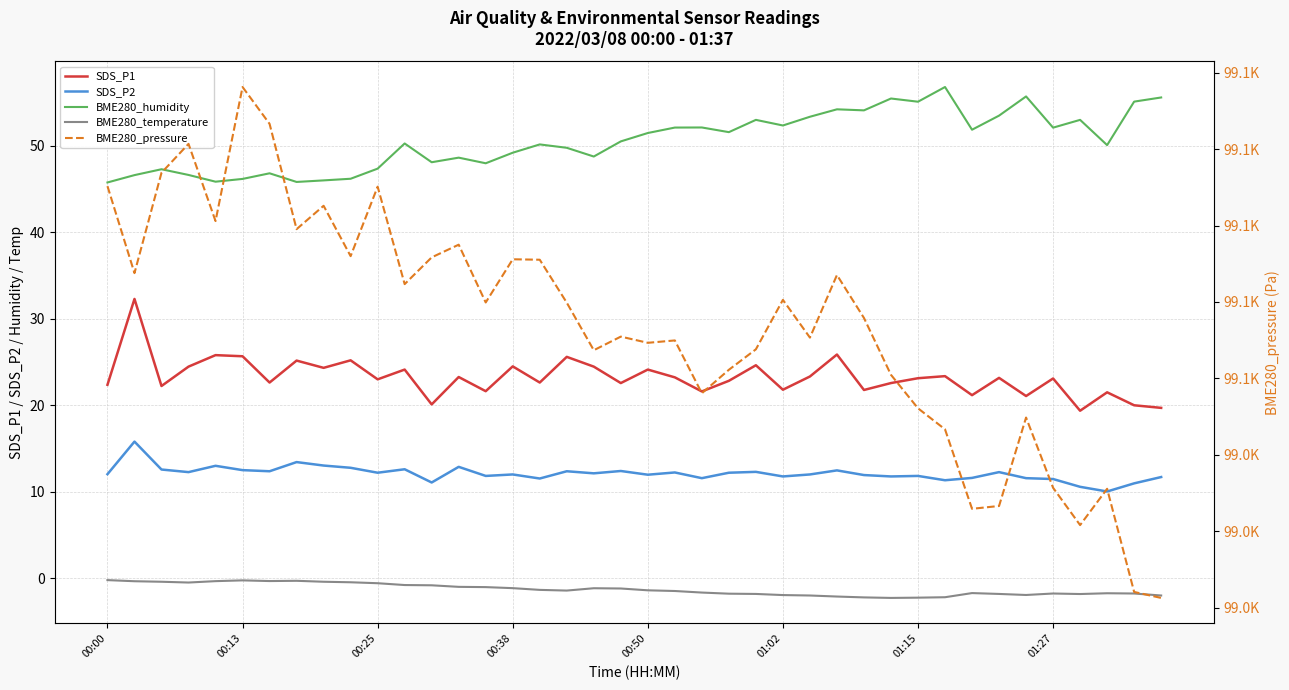

True or false: SDS_P2 and BME280_pressure cross at least once.

False